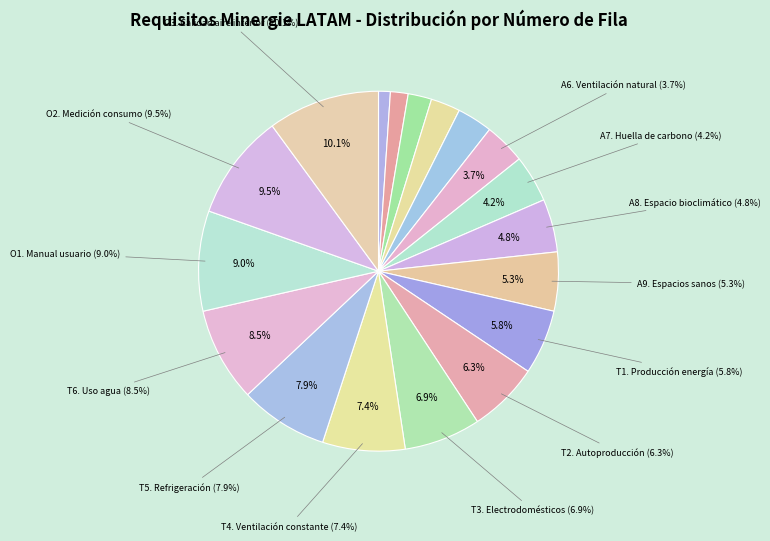

What is the change in value from A1. Datos del proyecto to O1. Manual del usuario?

+15